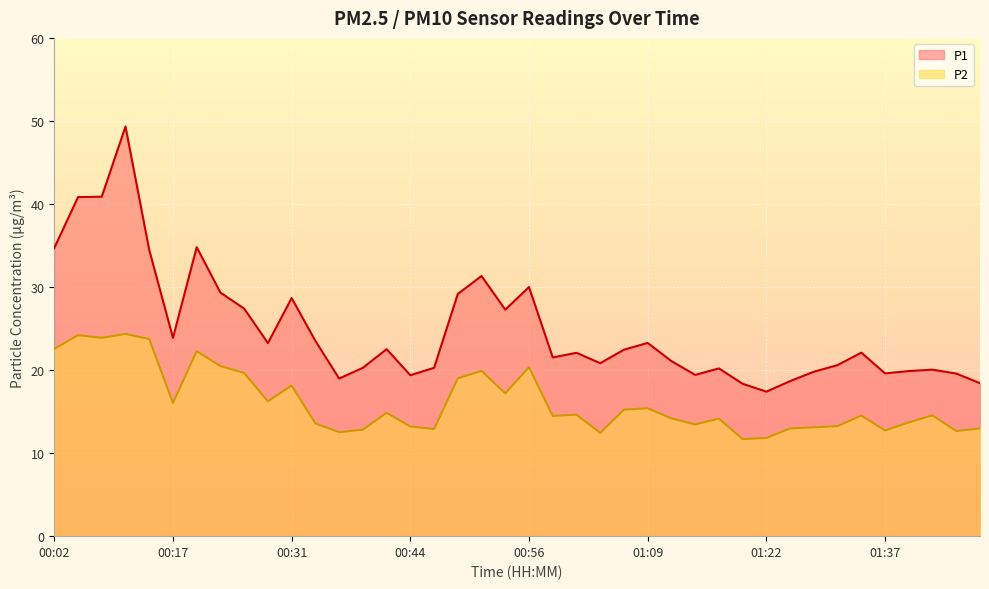

Which series has the largest total across all categories?

P1